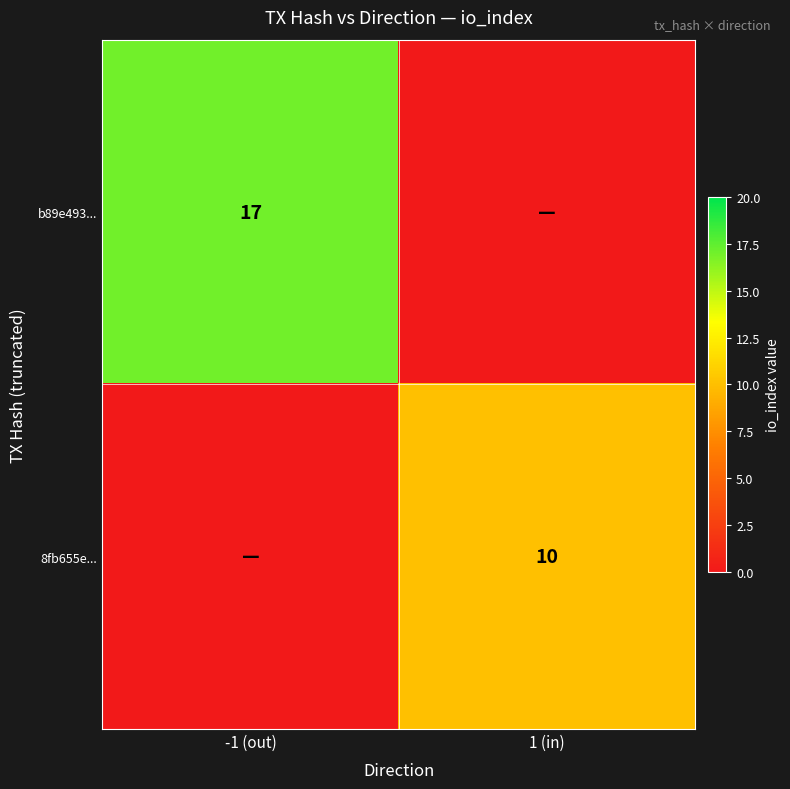

True or false: b89e493... has a value of 6 at -1 (out).

False